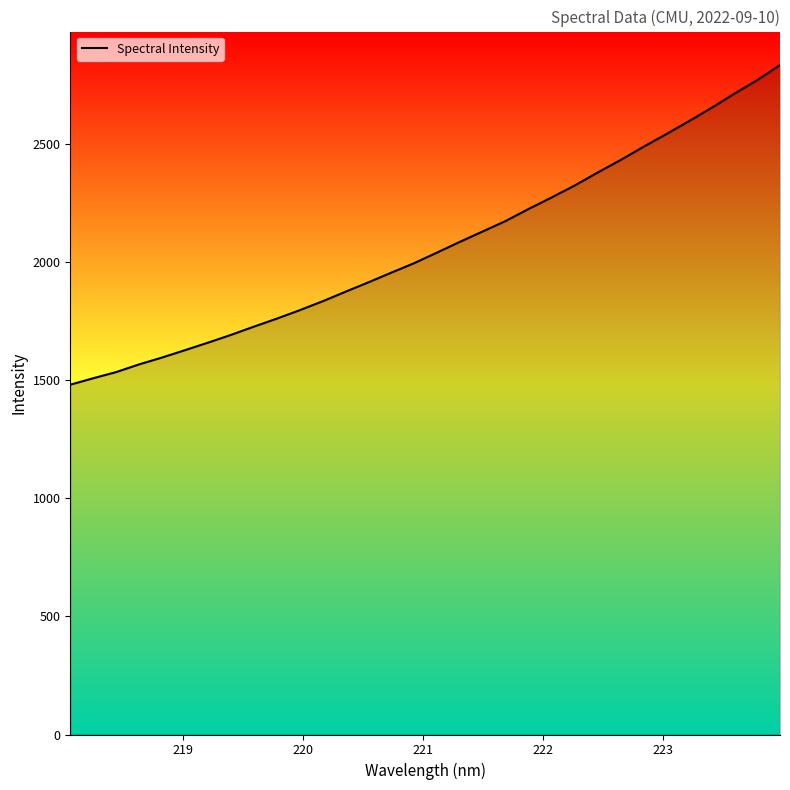

What is the smallest value displayed?

1482.0